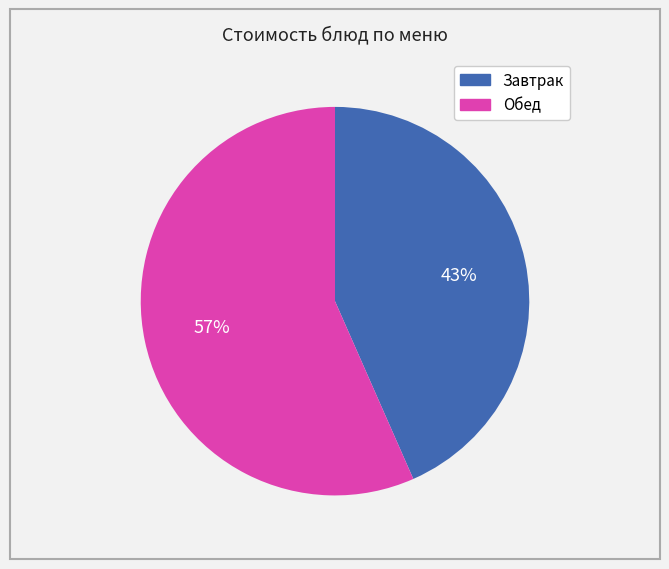

Is there any slice that represents more than half of the pie?

Yes